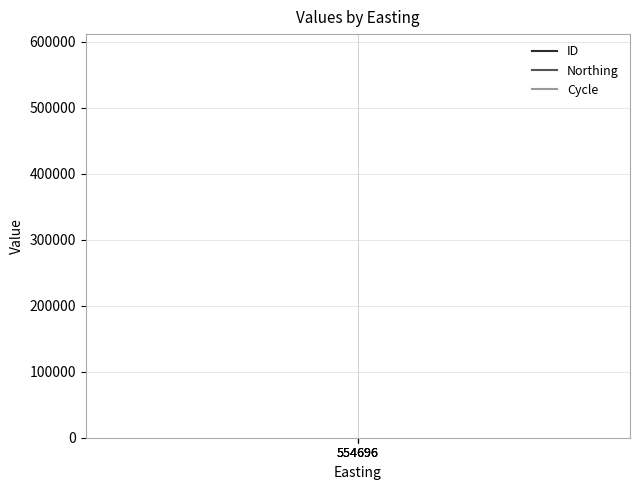

What is the spread (max minus min) of values at 554696?

582375